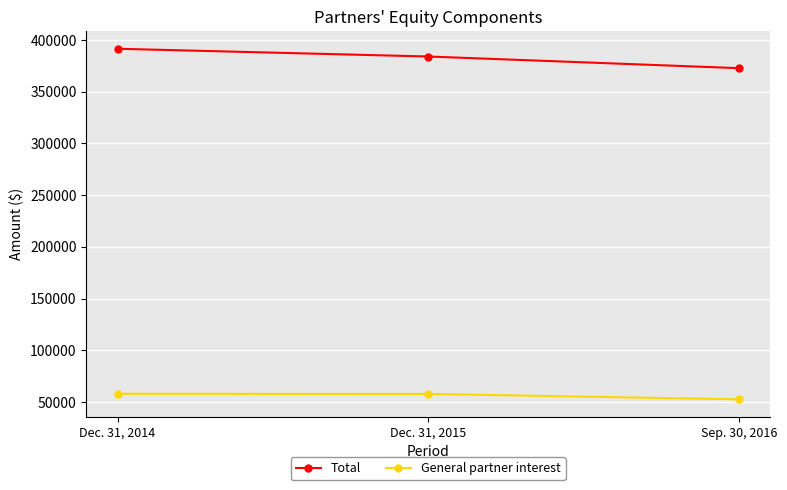

What is the highest value of the Total series?

391465